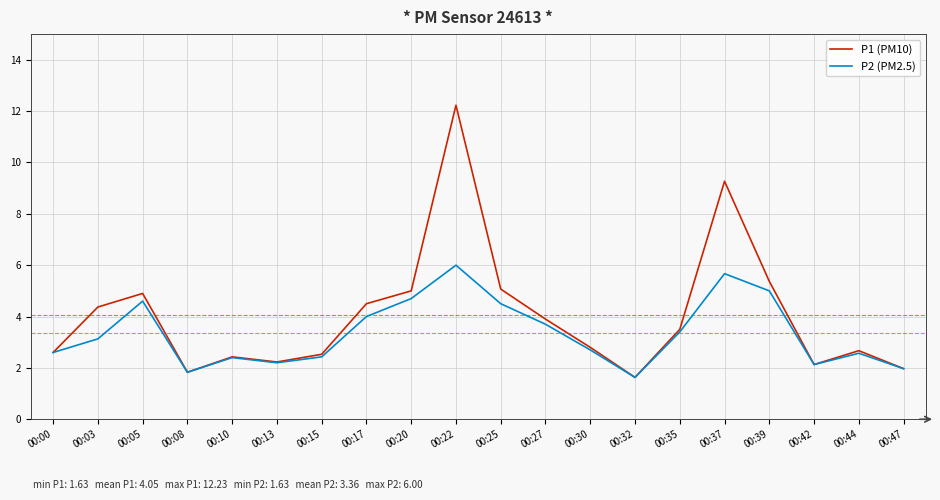

Between 00:05 and 00:17, which series saw the biggest shift?

P2 (PM2.5)